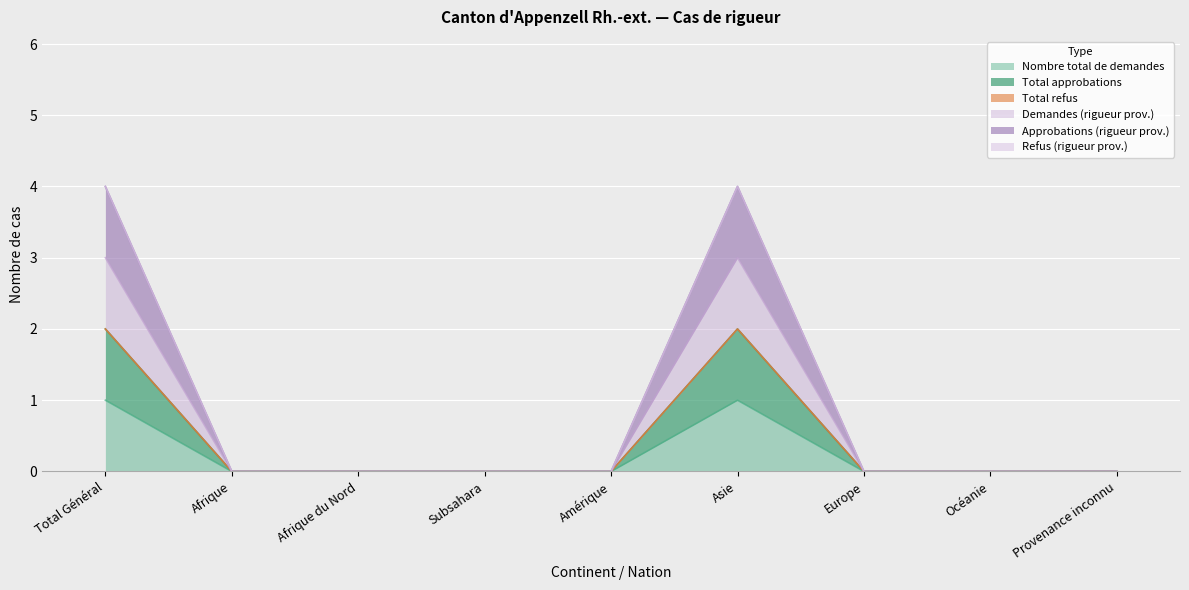

True or false: Total approbations and Nombre total de demandes intersect in this chart.

False